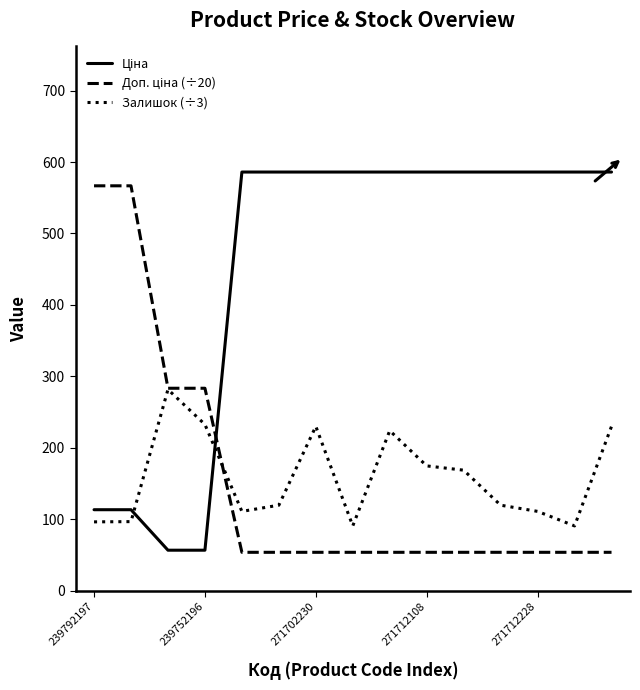

What is the maximum value shown in the chart?

586.0